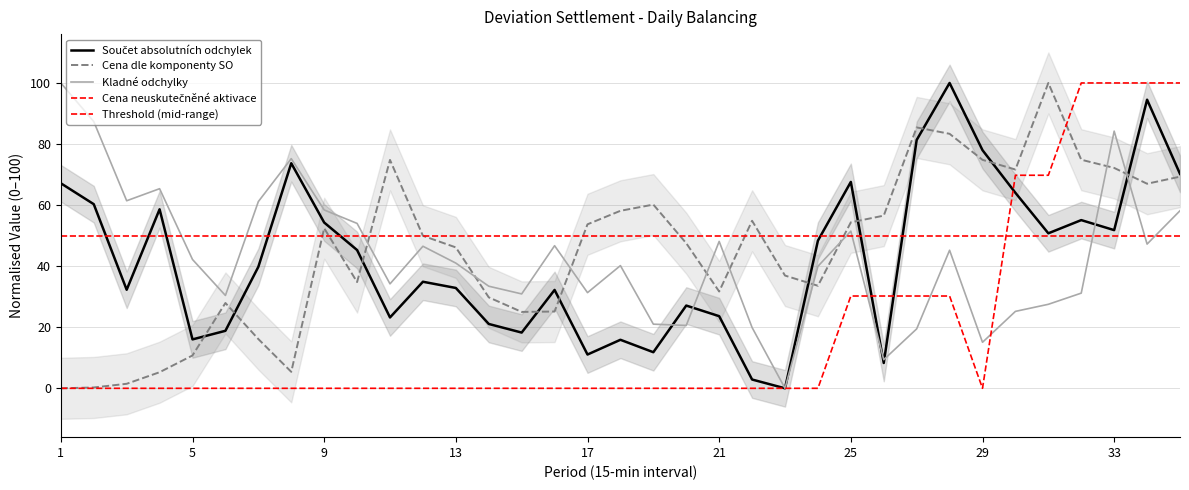

Between 18 and 28, which is larger?

28